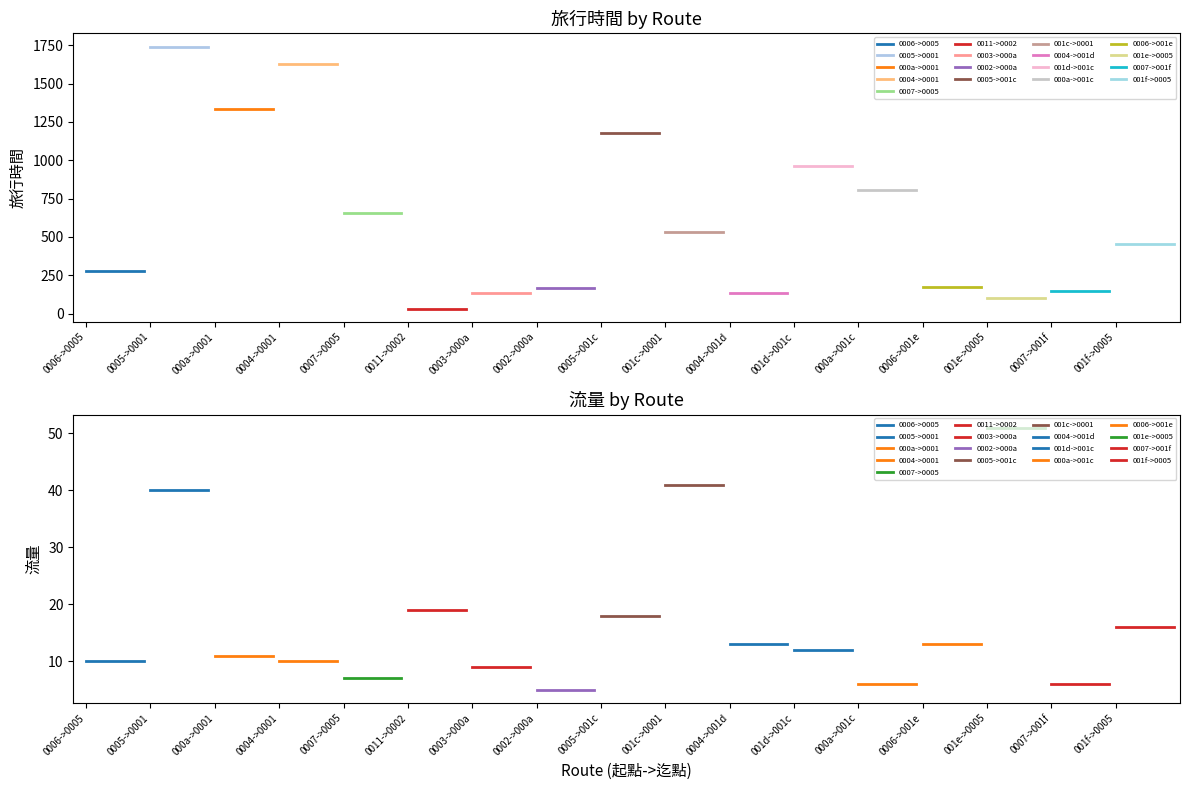

What is the sum of all 旅行時間 values?

10456